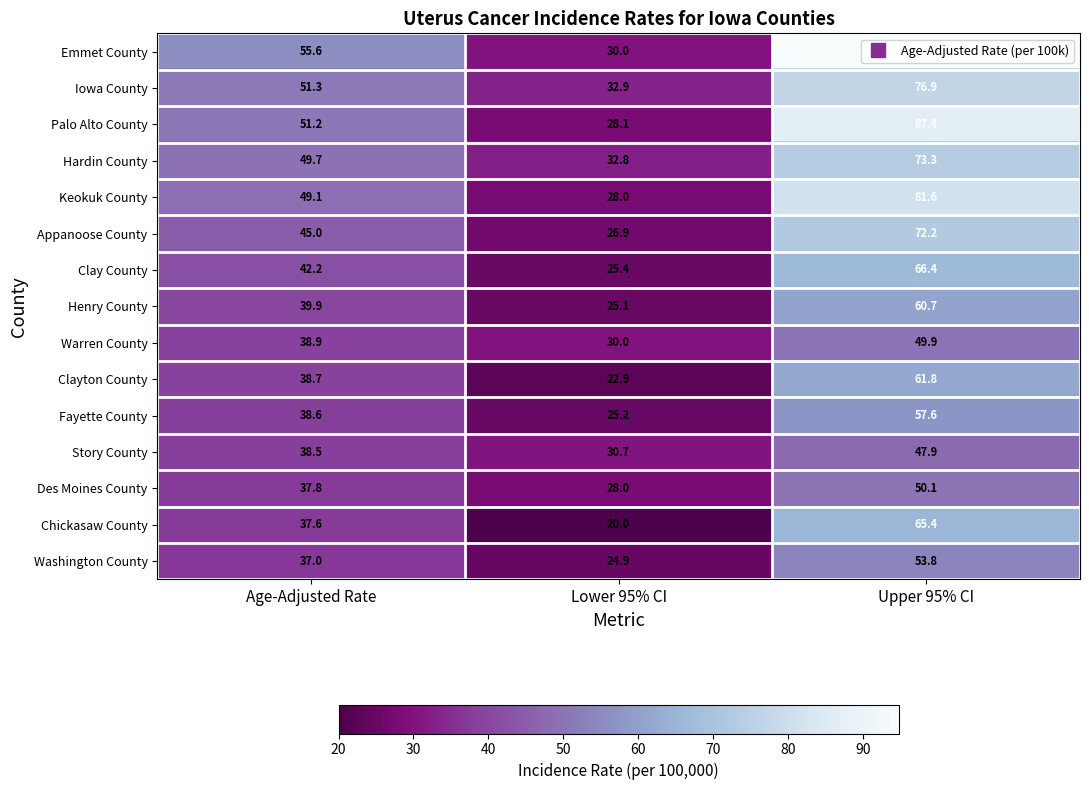

Count the number of categories in the chart.

3